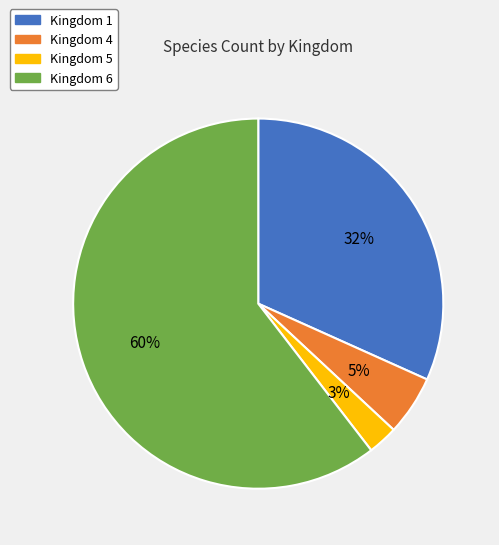

Is there any slice that represents more than half of the pie?

Yes